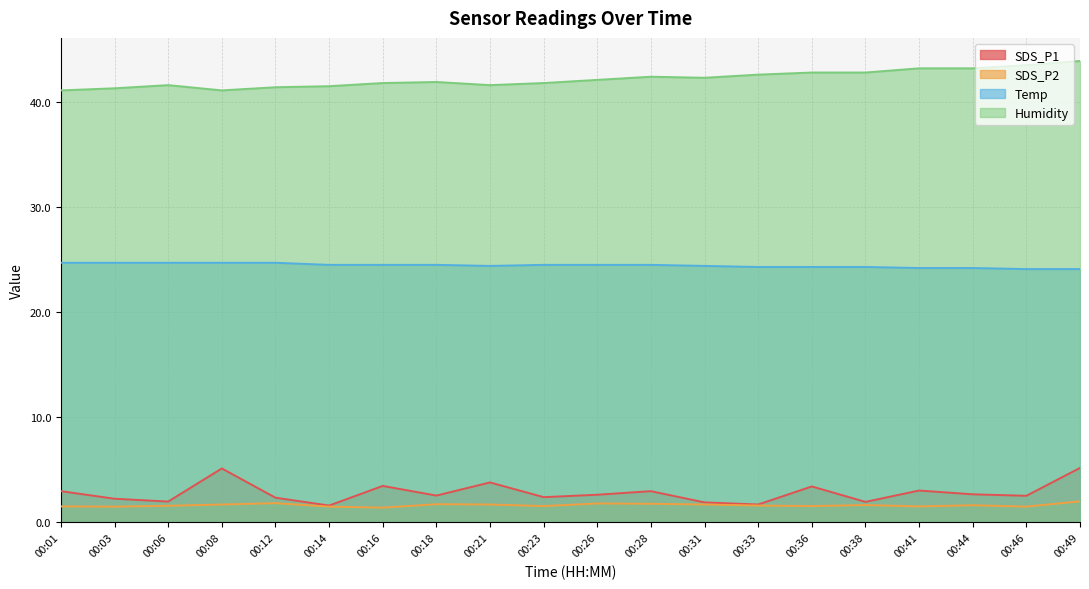

At which category is the sum across all series the highest?

00:49